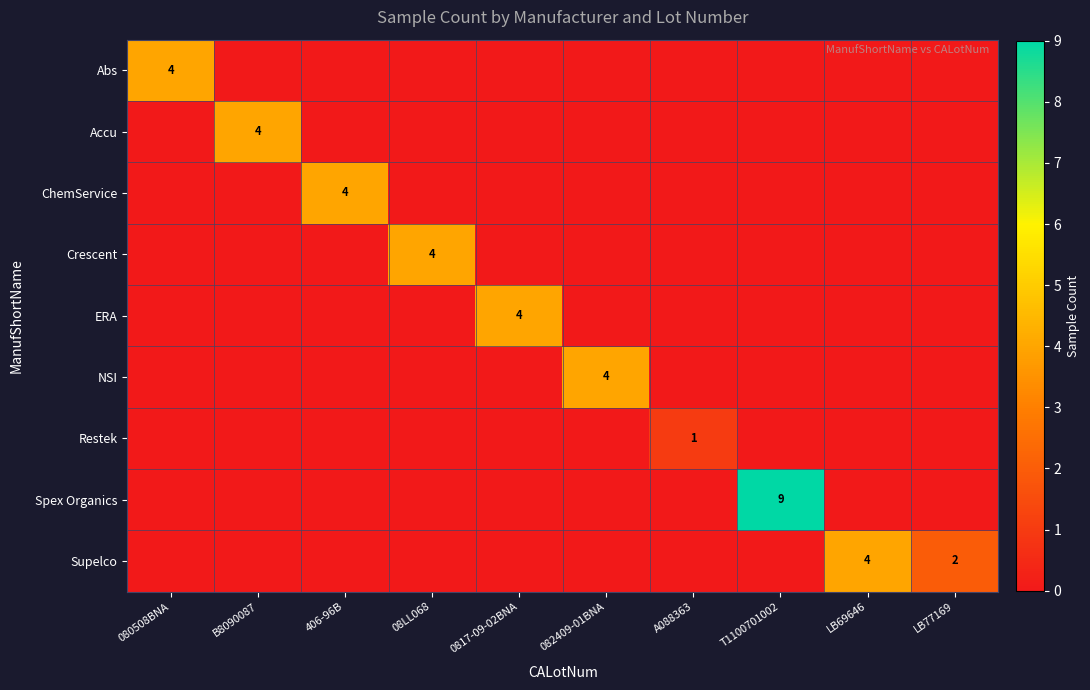

What is the difference between the maximum and minimum values in the ERA series?

4